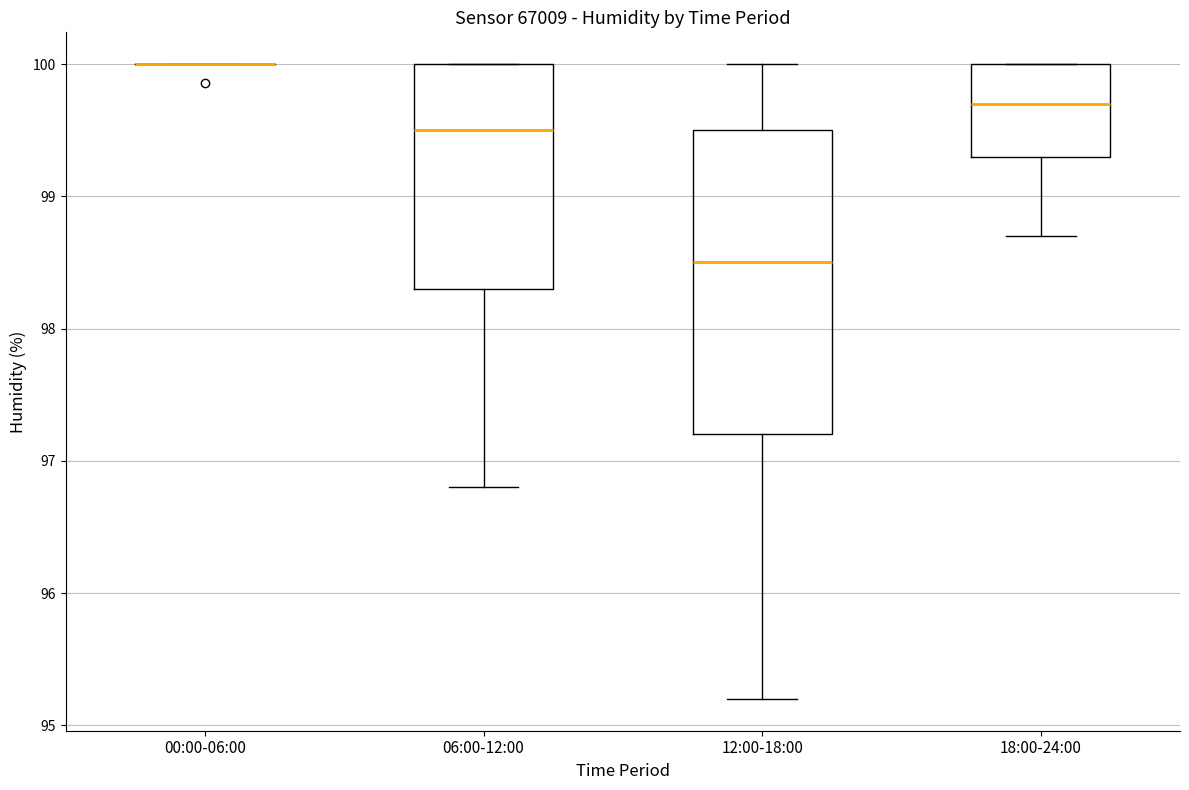

Which box is the tallest, from its lower edge to its upper edge?

12:00-18:00